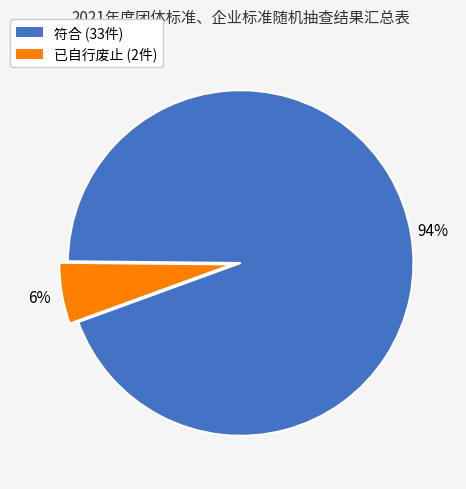

What is the smallest slice in the pie chart?

已自行废止